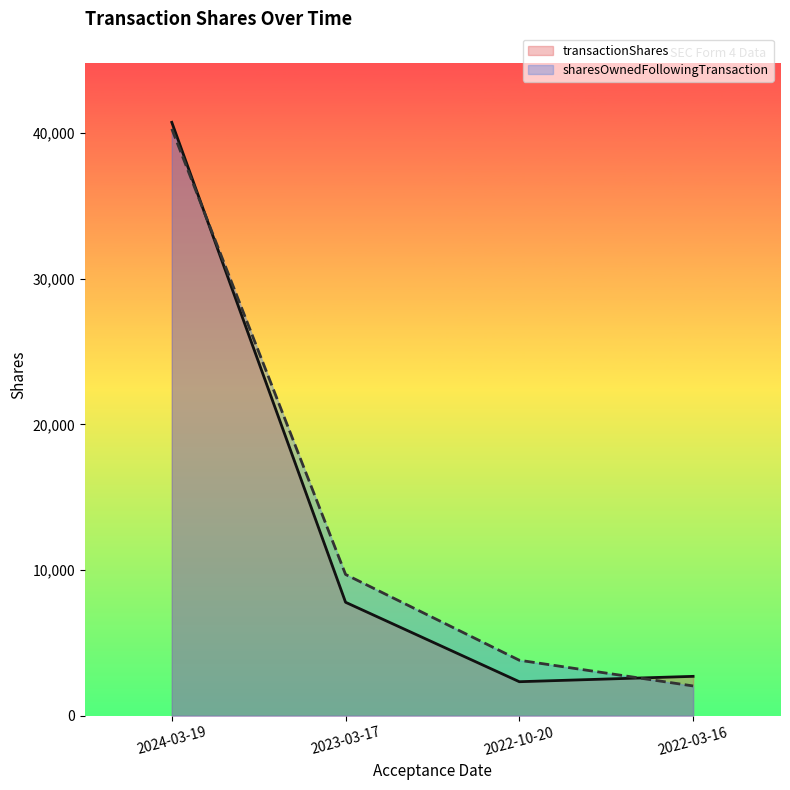

Is the value of transactionShares at 2024-03-19 greater than the value of sharesOwnedFollowingTransaction at 2024-03-19?

Yes